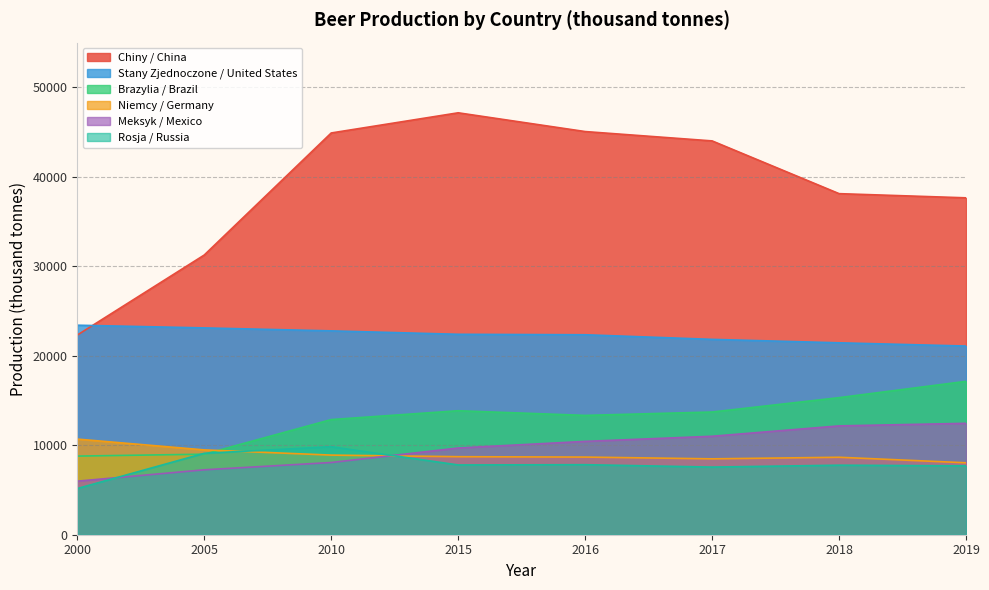

Is it true that Meksyk / Mexico equals 10432 at 2016?

True